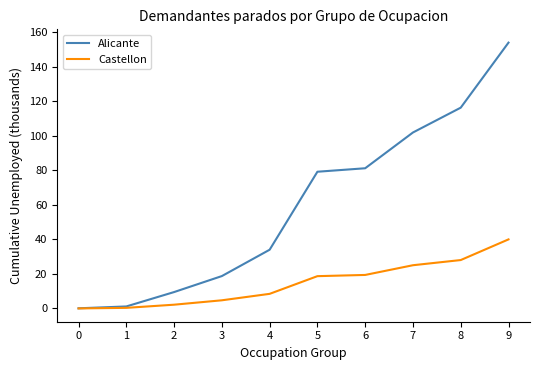

Which series changed the most between 3 and 7?

Alicante